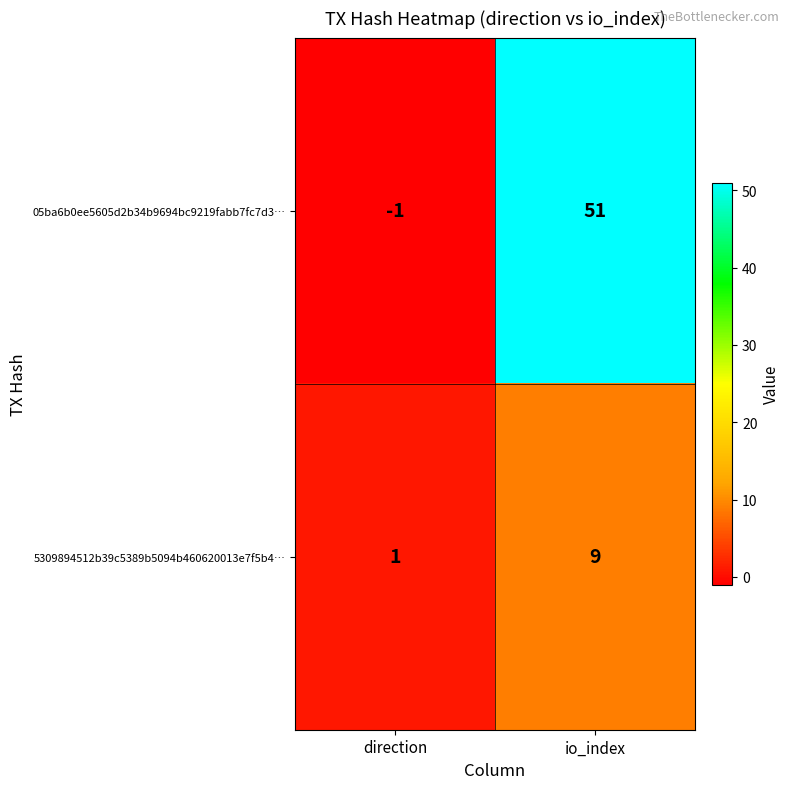

Where is 5309894512b39c5389b5094b460620013e7f5b4… nearest to the value 5?

direction